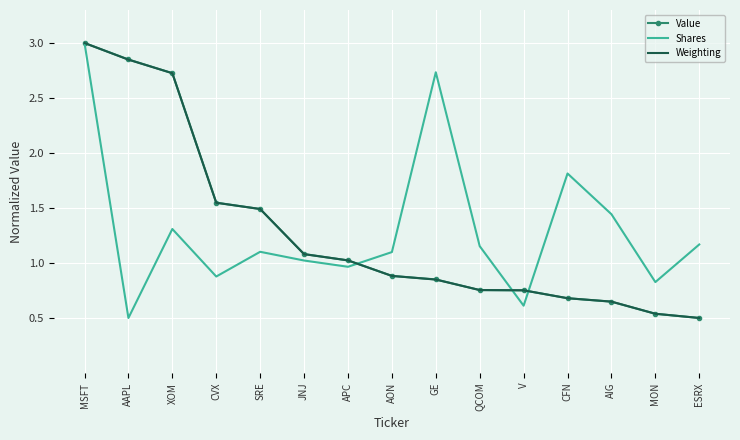

What is the maximum value for Weighting?

3.0